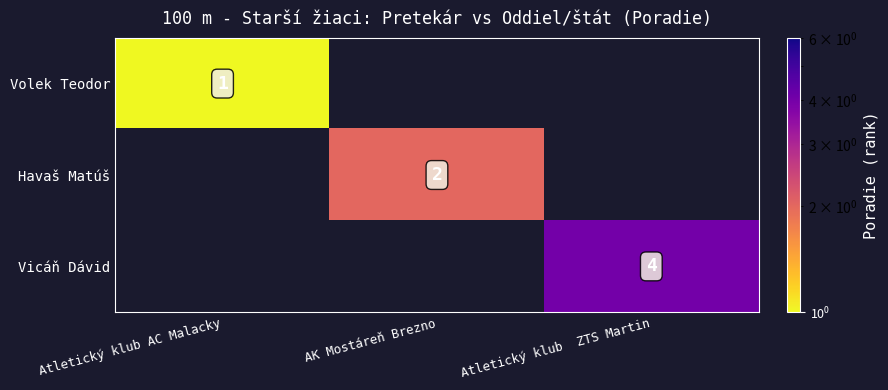

The value of Volek Teodor at Atletický klub AC Malacky is 1. True or false?

True